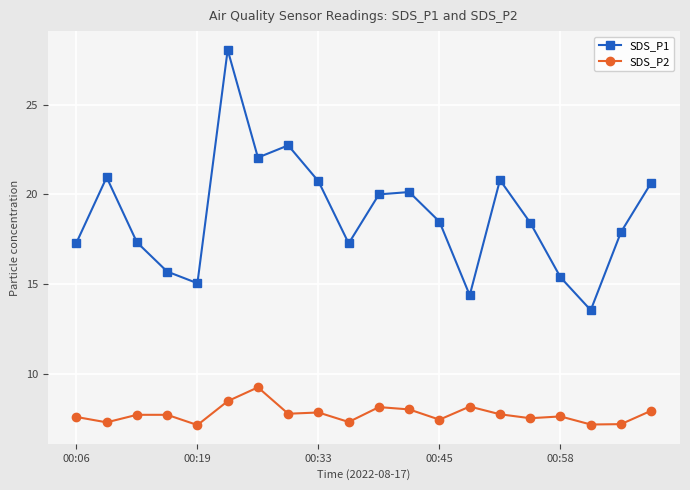

True or false: SDS_P1 has more than 2 interior local peaks.

True